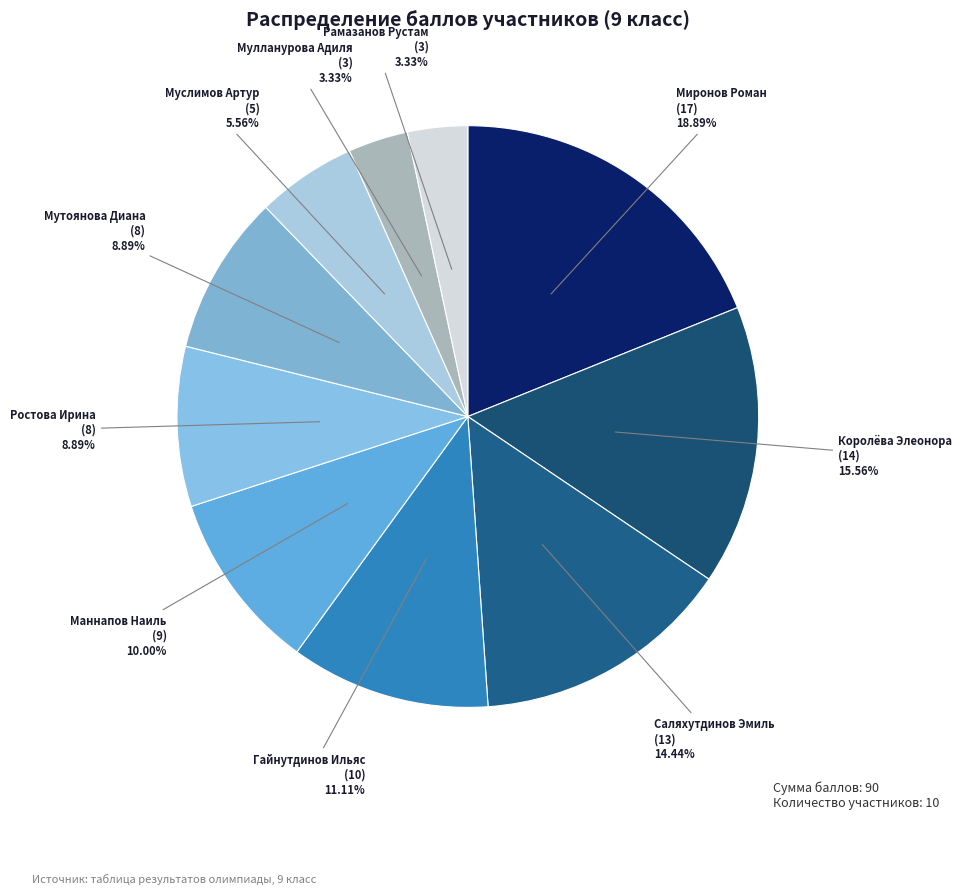

To the nearest percent, what is the average slice percentage?

10%